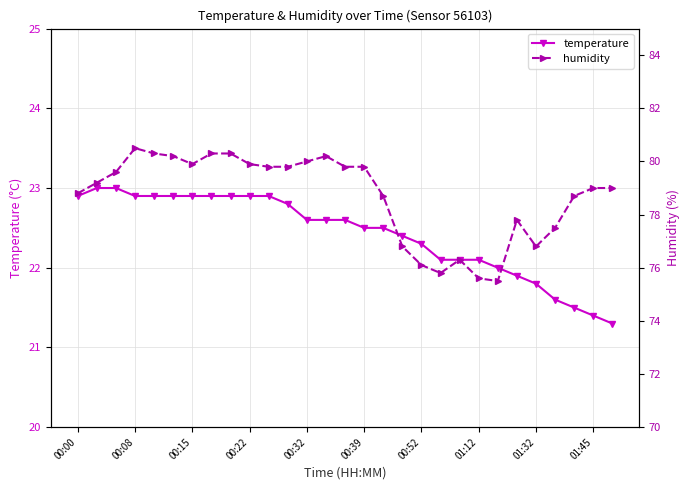

What is the lowest value of the temperature series?

21.3